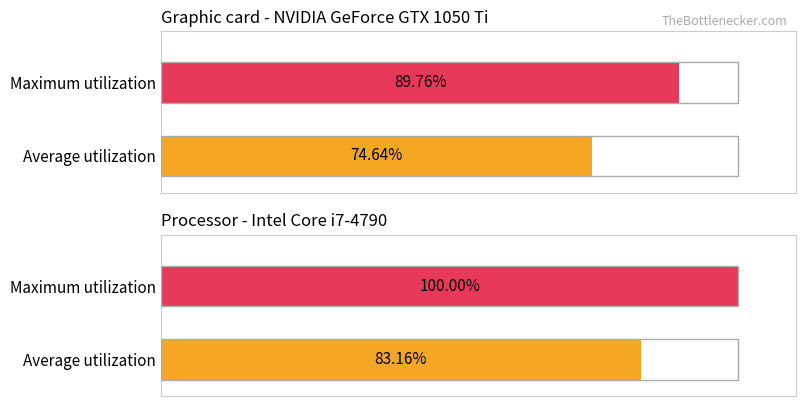

The value of Maximum utilization at Temp Avg is 6.5. True or false?

False